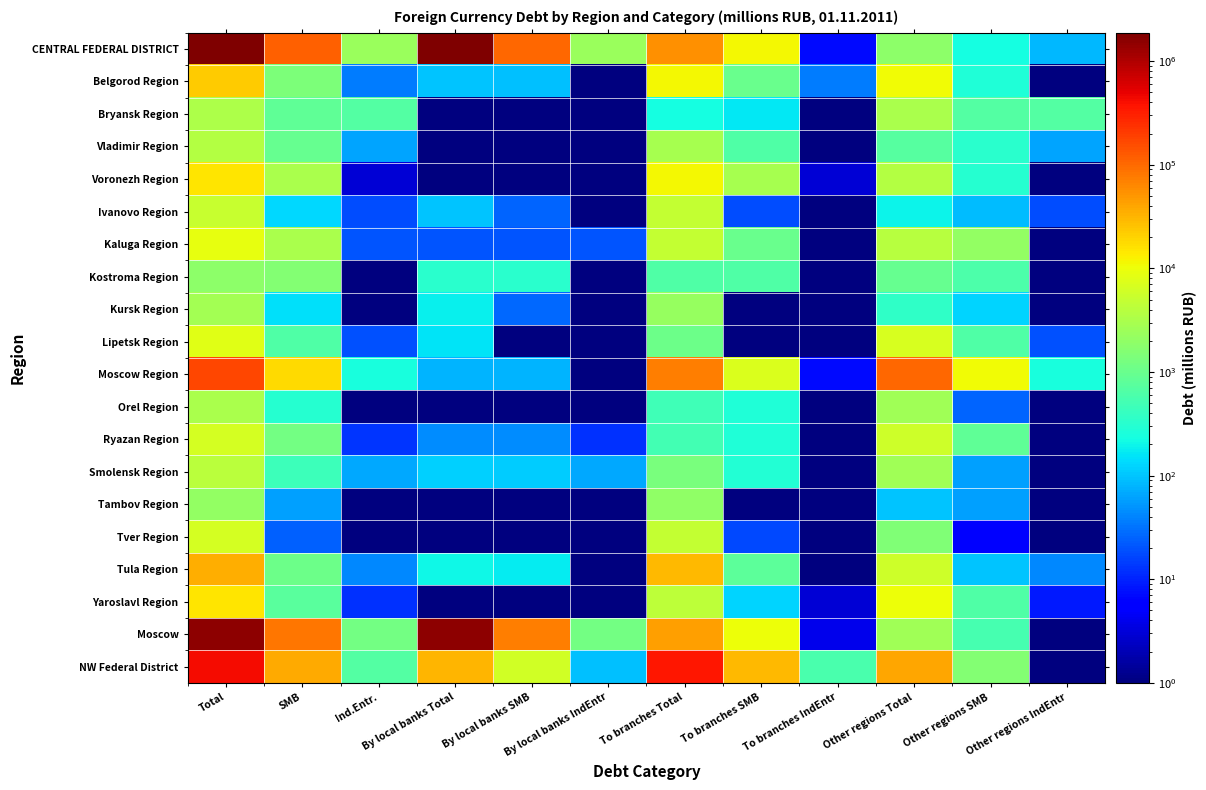

Which category has the lowest value across all series?

By local banks IndEntr